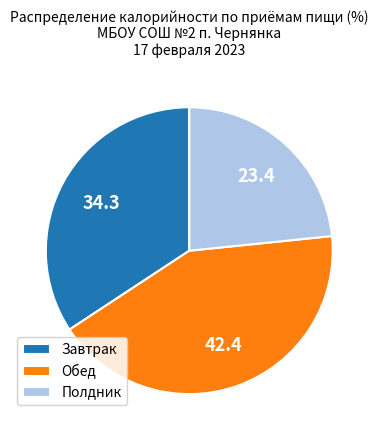

Approximately how many times larger is the value at Полдник compared to Завтрак?

0.7